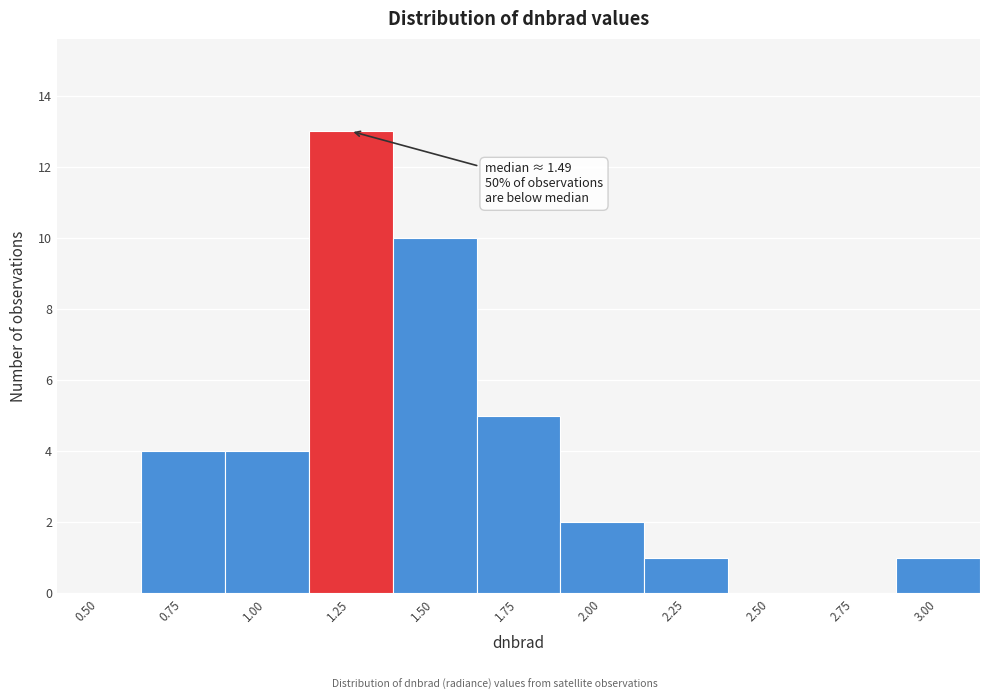

Reading left to right, transcribe all the data shown in this chart.

0.50=0	0.75=4	1.00=4	1.25=13	1.50=10	1.75=5	2.00=2	2.25=1	2.50=0	2.75=0	3.00=1